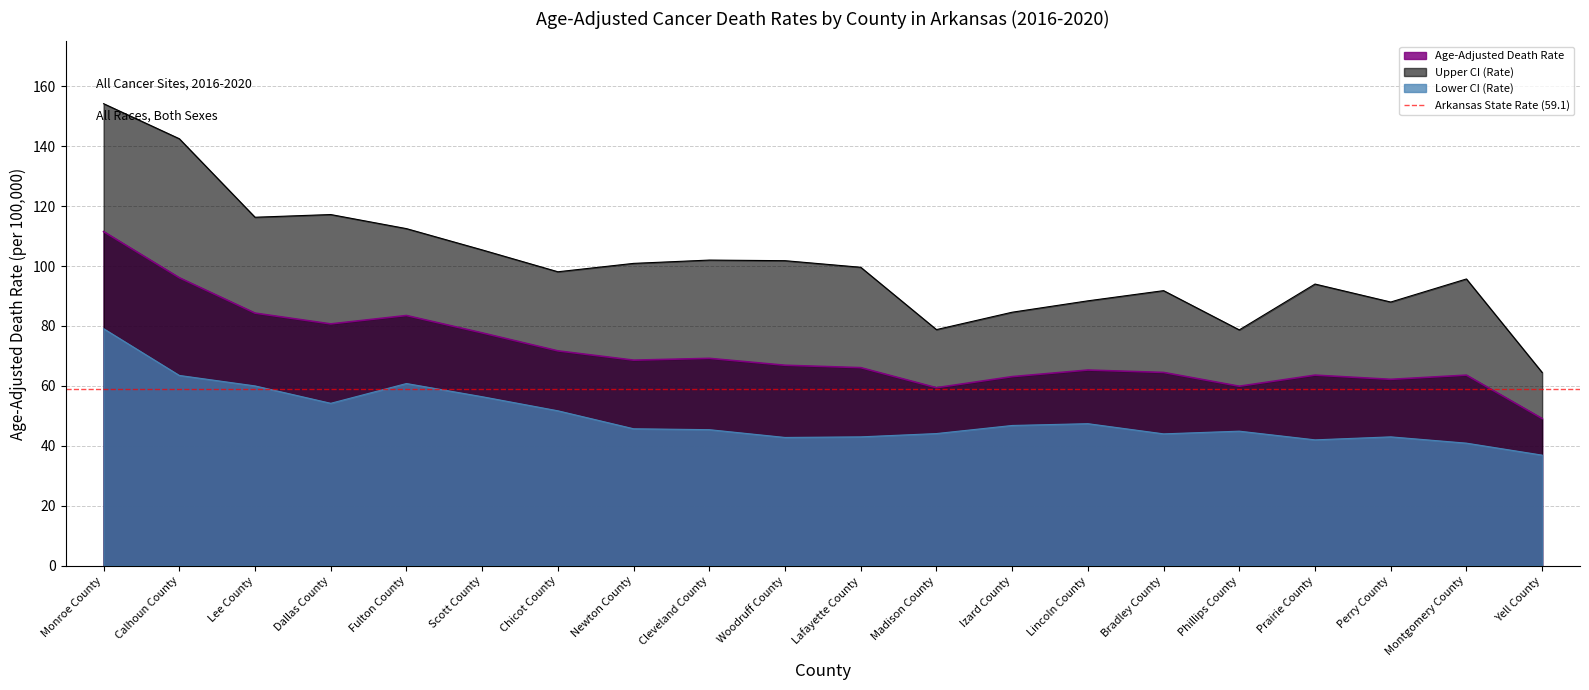

What is the label of the 12th point from the right?

Cleveland County